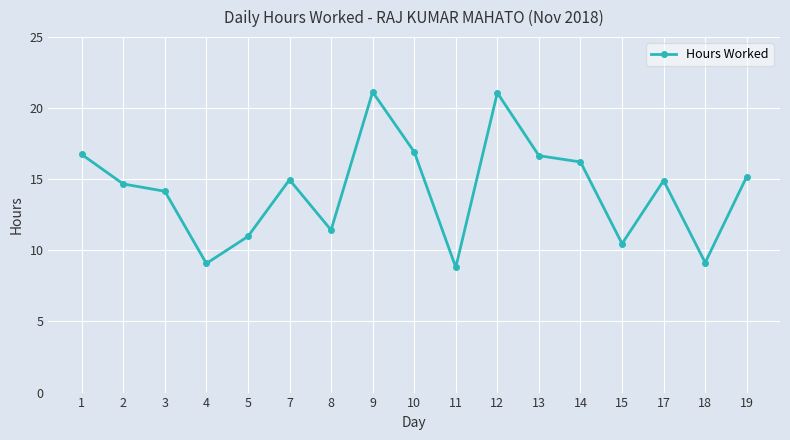

The value at 1 is 16.8. True or false?

True